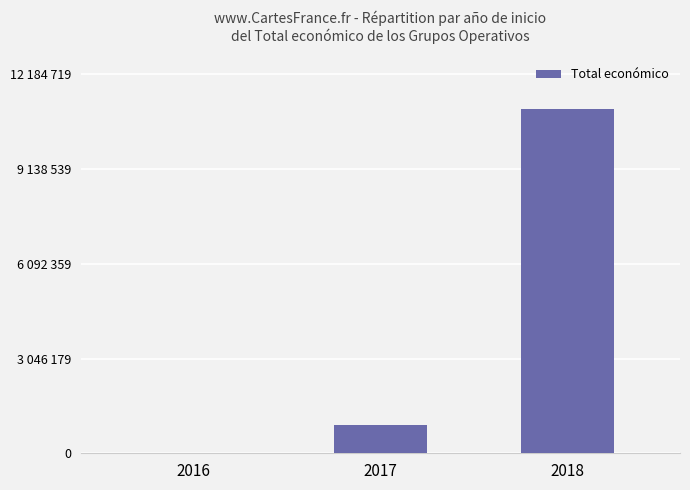

Are the bars horizontal?

No